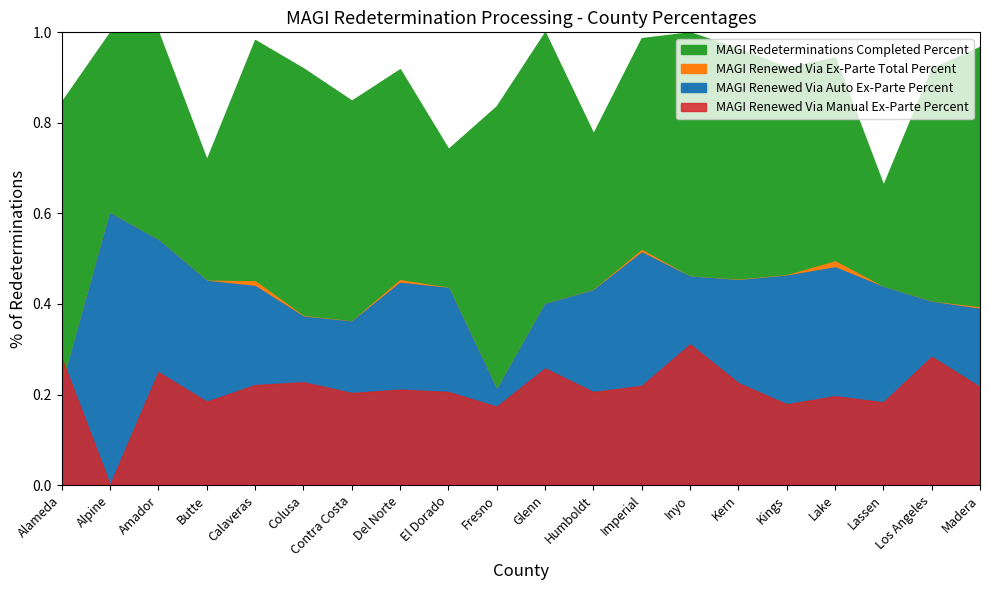

At which category is the sum across all series the highest?

Amador